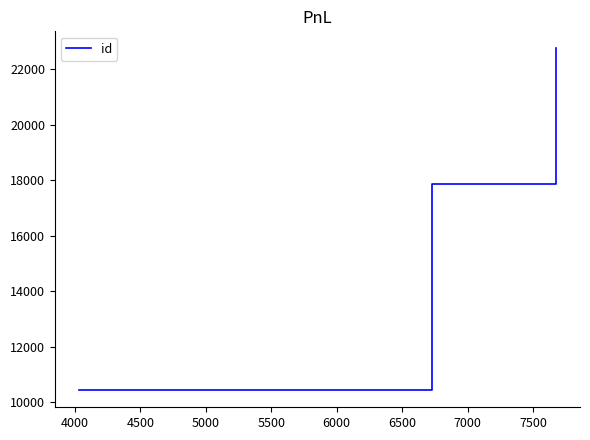

What is the smallest value displayed?

10434